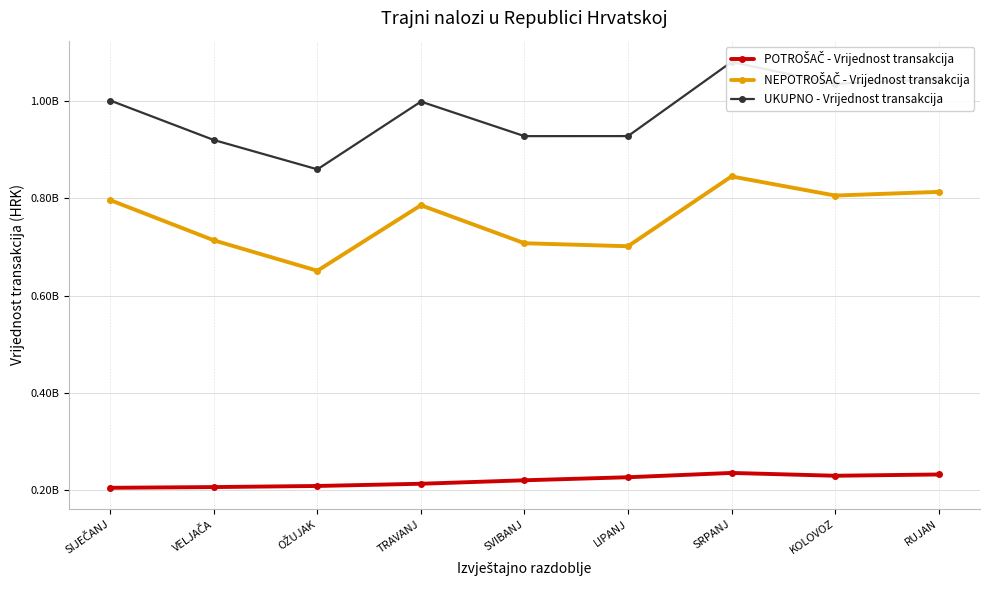

Does the chart have visible grid lines?

Yes